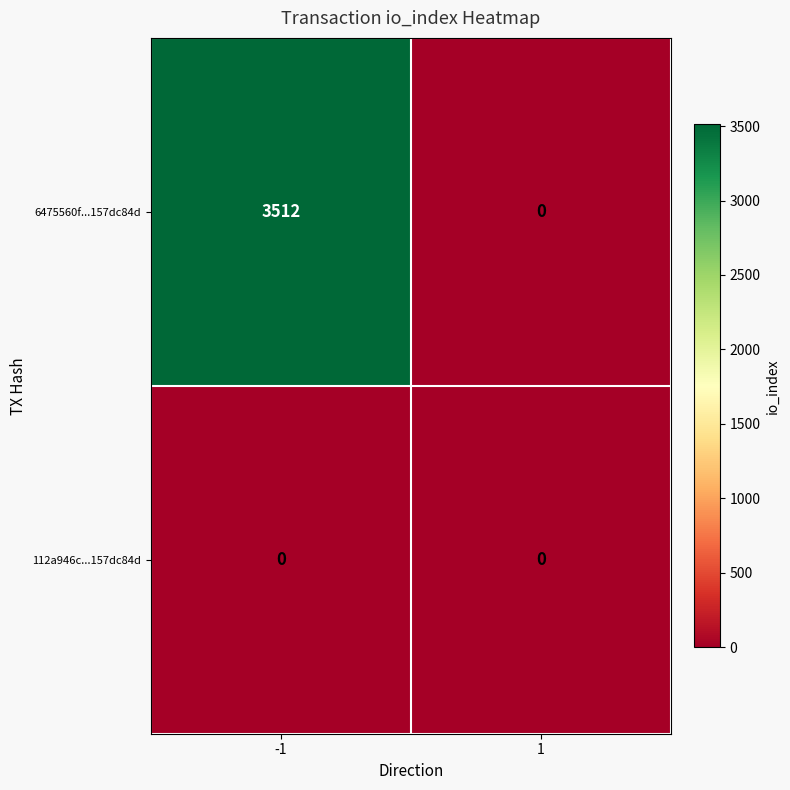

Is the value of 112a946c...157dc84d at -1 greater than the value of 6475560f...157dc84d at -1?

No